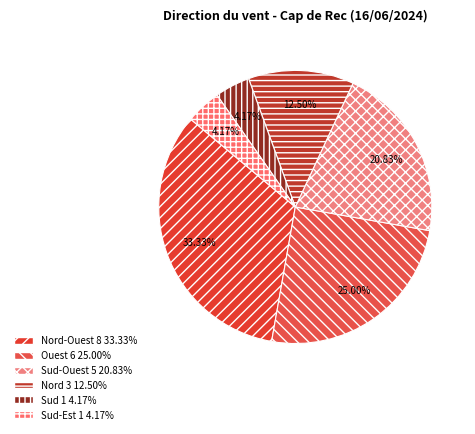

To the nearest percent, what is the average slice percentage?

17%